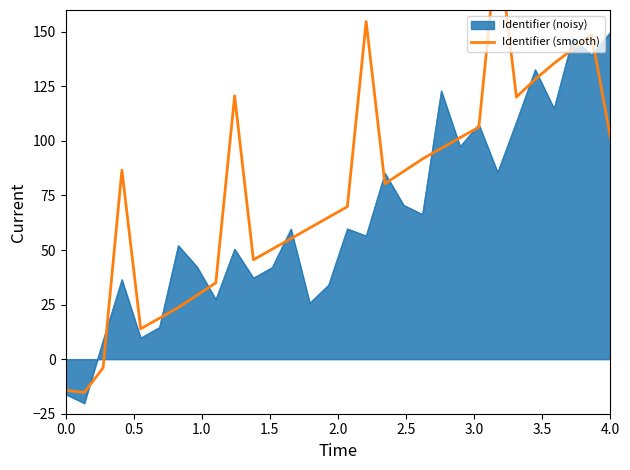

Is it true that the value at 0.0 is -23.4?

False